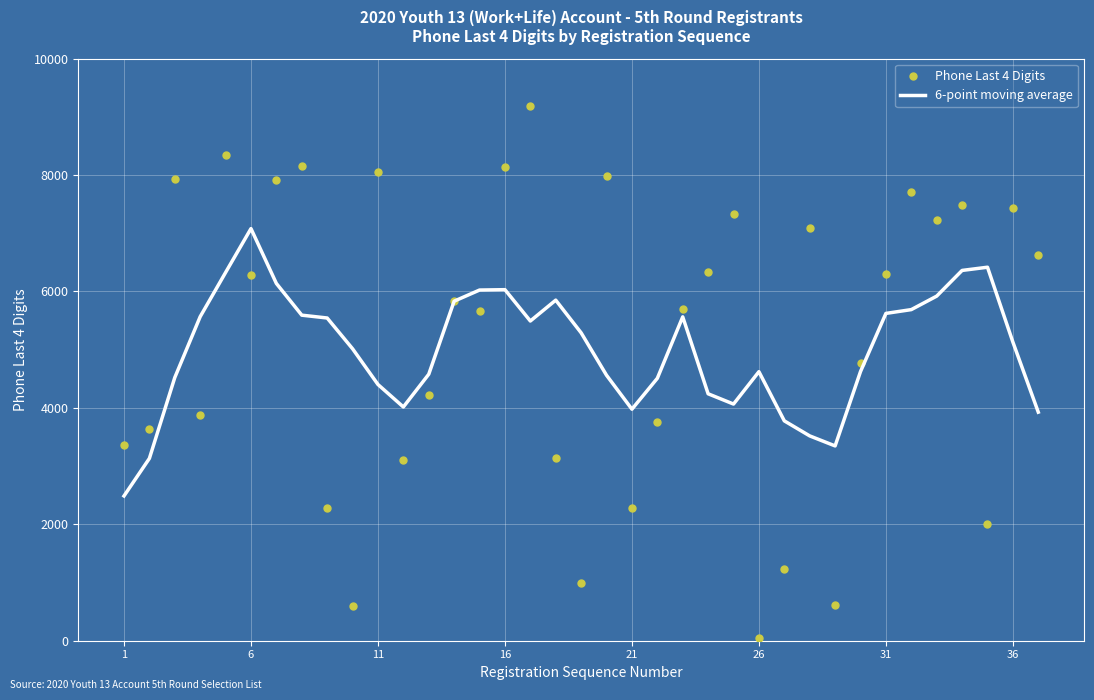

What are all the series names shown in the legend?

6-point moving average, Phone Last 4 Digits